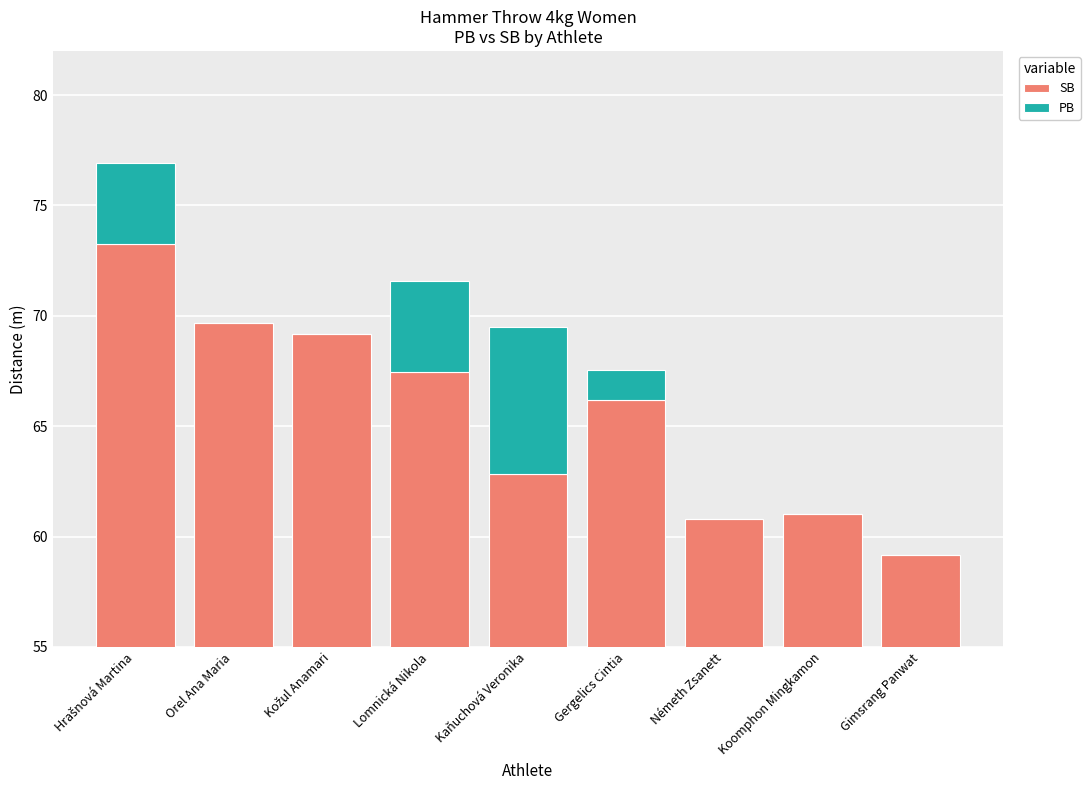

What position from the right is Lomnická Nikola?

6